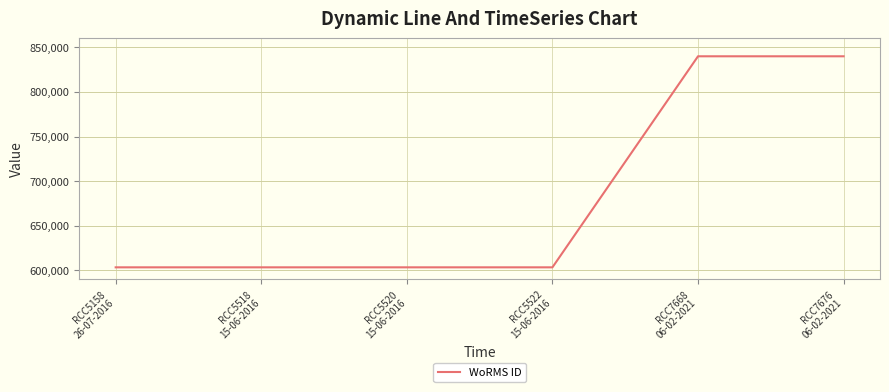

Reading left to right, transcribe all the data shown in this chart.

603334	603334	603334	603334	840029	840029